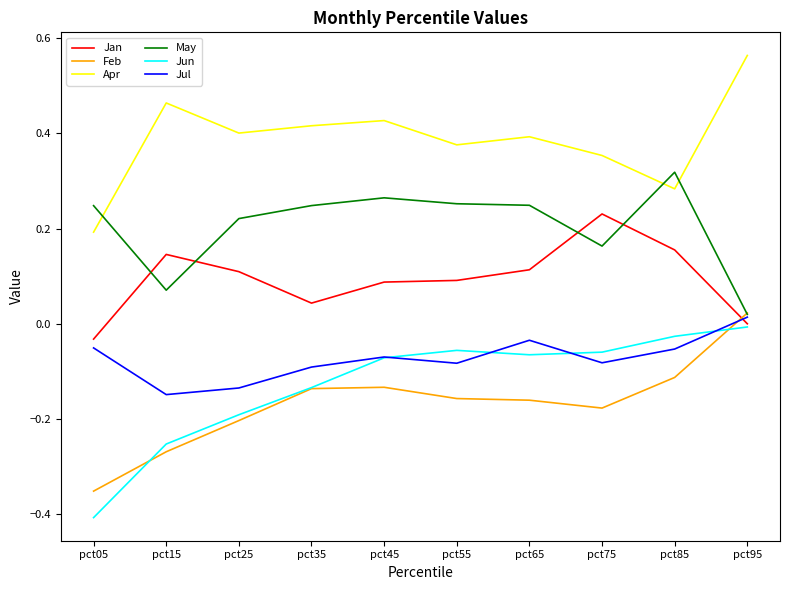

What is the sum of all Feb values?

-1.7